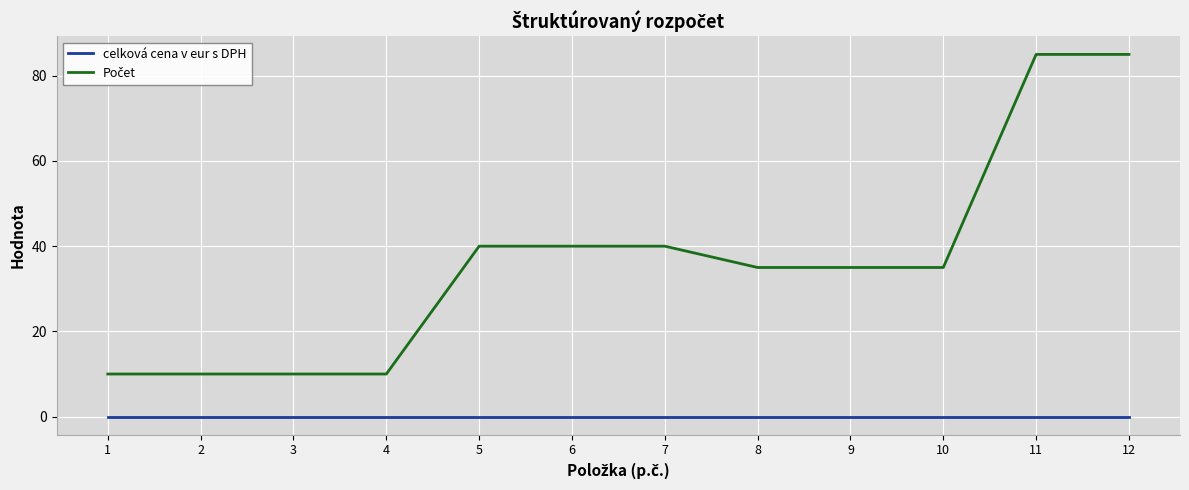

What is the difference between the highest and lowest values at 10?

35